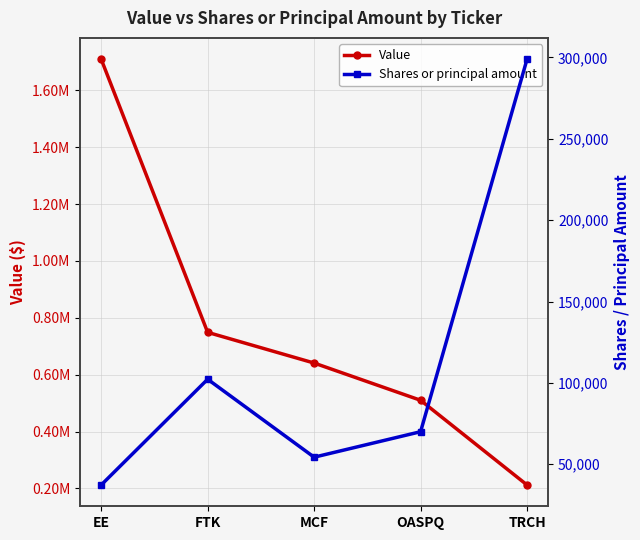

Reading left to right, transcribe all the data shown in this chart.

Value: 1710000	749000	641000	510000	212000
Shares or principal amount: 37263	102239	54344	70000	298904